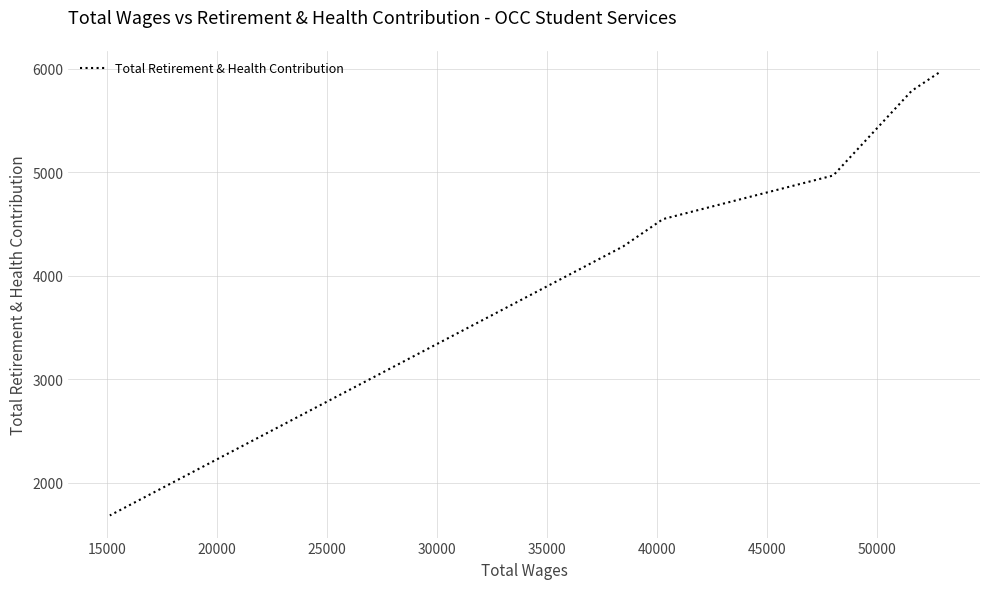

What is the average value?

4539